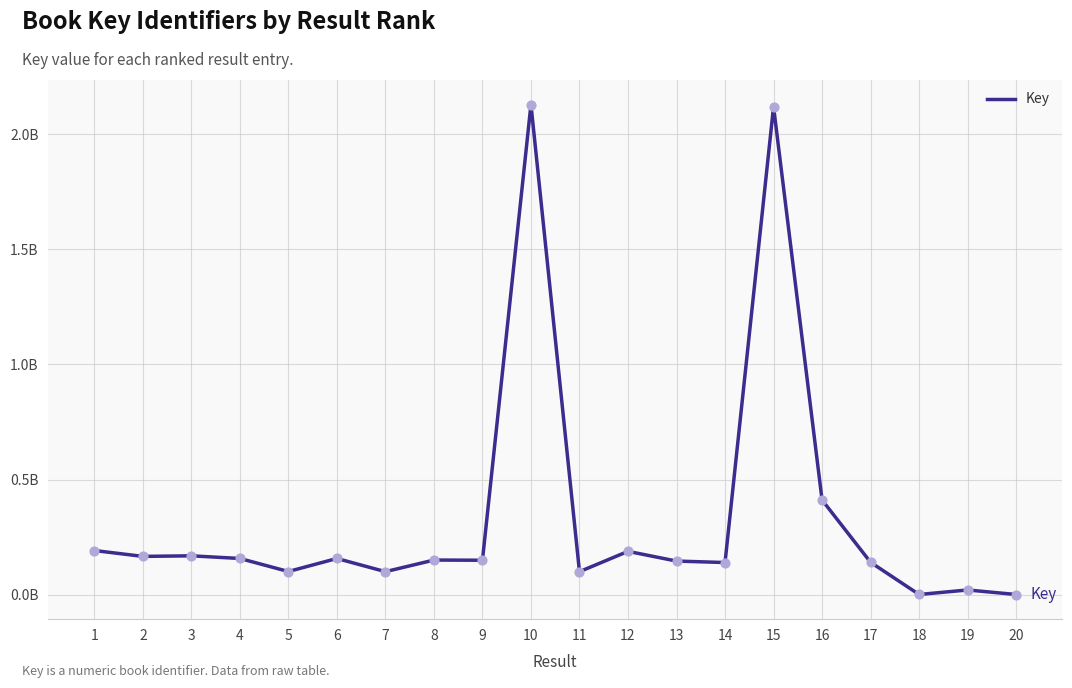

What is the change in value from 3 to 18?

-0.2